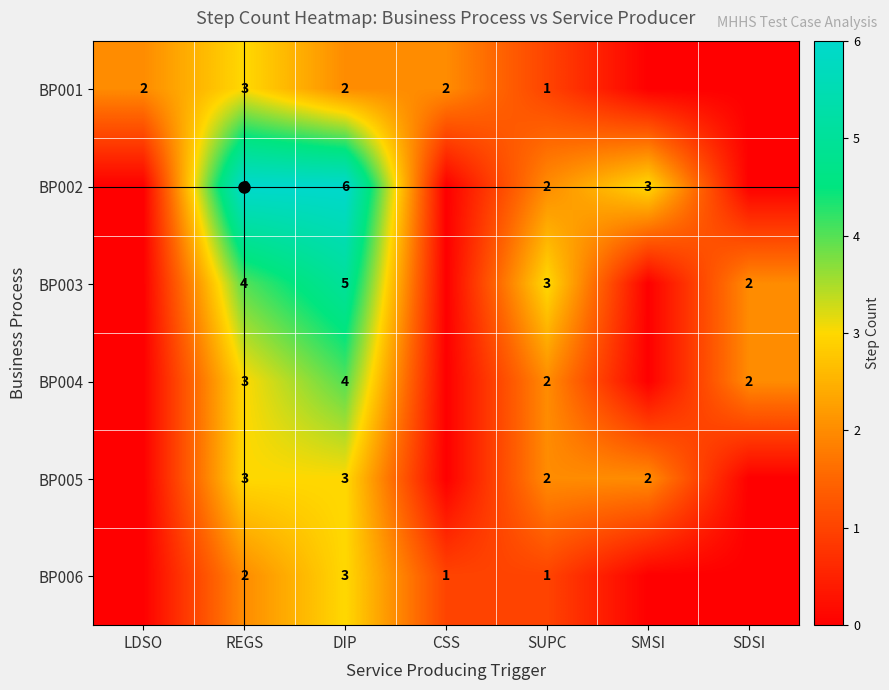

Rank the series at SDSI from lowest to highest value.

BP001, BP002, BP005, BP006, BP003, BP004